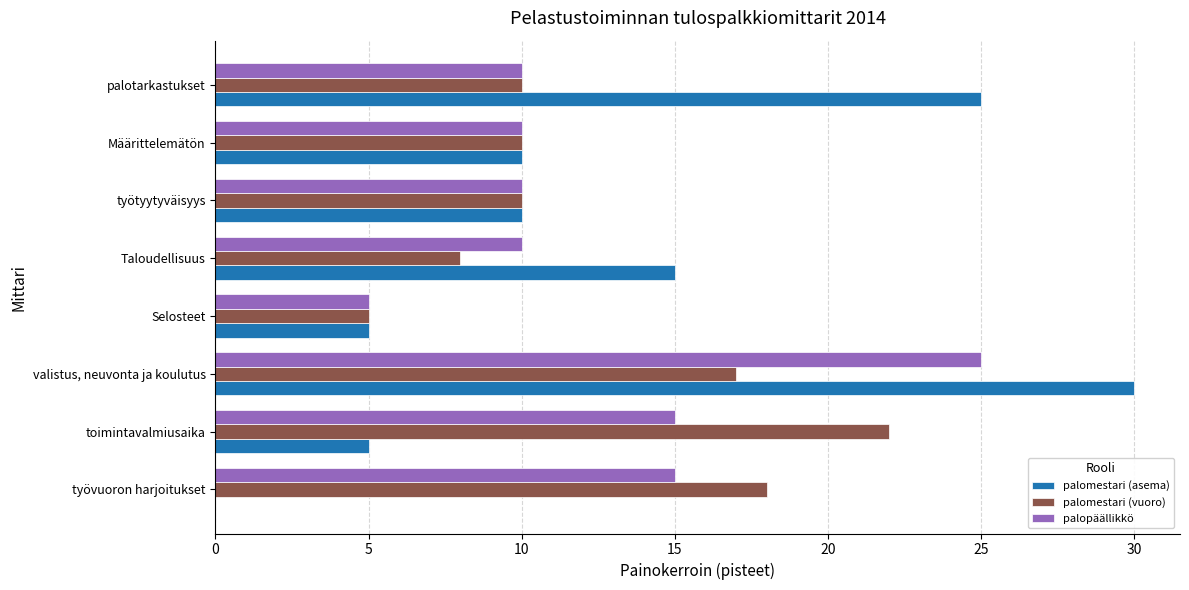

How many values in palomestari (asema) are above zero?

7